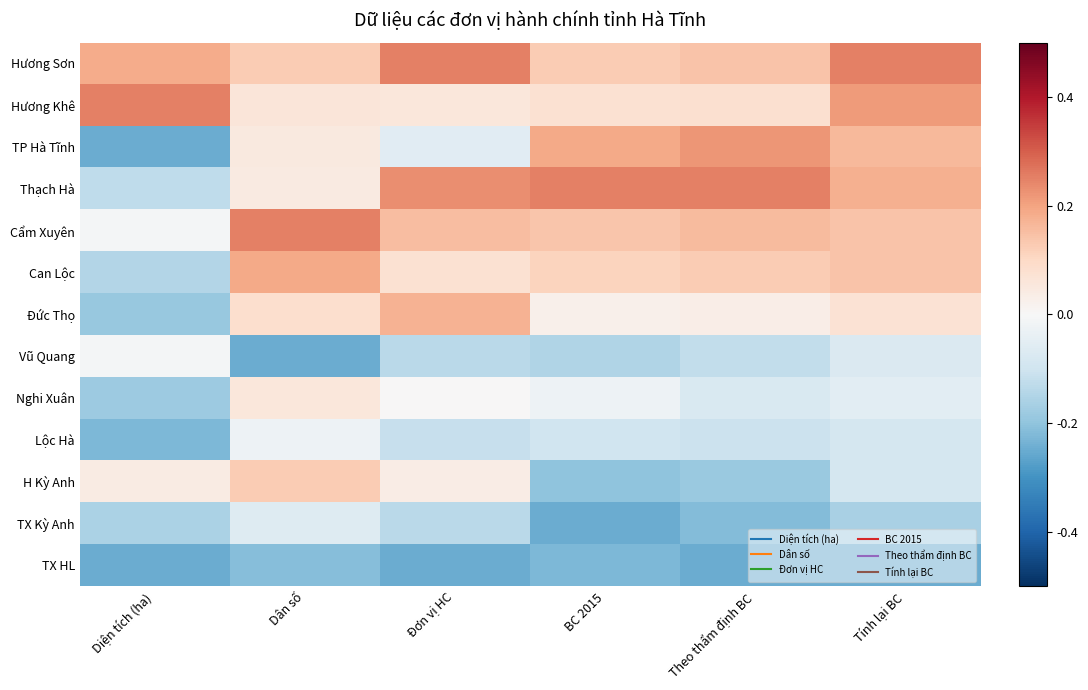

Reading left to right, extract all data points from this chart.

Hương Sơn: Diện tích (ha)=0.4	Dân số=0.3	Đơn vị HC=0.5	BC 2015=0.2	Theo thẩm định BC=0.3	Tính lại BC=0.5
Hương Khê: Diện tích (ha)=0.5	Dân số=0.1	Đơn vị HC=0.1	BC 2015=0.1	Theo thẩm định BC=0.2	Tính lại BC=0.4
TP Hà Tĩnh: Diện tích (ha)=-0.5	Dân số=0.1	Đơn vị HC=-0.1	BC 2015=0.4	Theo thẩm định BC=0.4	Tính lại BC=0.3
Thạch Hà: Diện tích (ha)=-0.3	Dân số=0.1	Đơn vị HC=0.5	BC 2015=0.5	Theo thẩm định BC=0.5	Tính lại BC=0.4
Cẩm Xuyên: Diện tích (ha)=-0.0	Dân số=0.5	Đơn vị HC=0.3	BC 2015=0.3	Theo thẩm định BC=0.3	Tính lại BC=0.3
Can Lộc: Diện tích (ha)=-0.3	Dân số=0.4	Đơn vị HC=0.2	BC 2015=0.2	Theo thẩm định BC=0.2	Tính lại BC=0.3
Đức Thọ: Diện tích (ha)=-0.4	Dân số=0.2	Đơn vị HC=0.3	BC 2015=0.1	Theo thẩm định BC=0.1	Tính lại BC=0.1
Vũ Quang: Diện tích (ha)=-0.0	Dân số=-0.5	Đơn vị HC=-0.3	BC 2015=-0.3	Theo thẩm định BC=-0.2	Tính lại BC=-0.1
Nghi Xuân: Diện tích (ha)=-0.4	Dân số=0.1	Đơn vị HC=0.0	BC 2015=-0.1	Theo thẩm định BC=-0.2	Tính lại BC=-0.1
Lộc Hà: Diện tích (ha)=-0.4	Dân số=-0.0	Đơn vị HC=-0.2	BC 2015=-0.2	Theo thẩm định BC=-0.2	Tính lại BC=-0.2
H Kỳ Anh: Diện tích (ha)=0.1	Dân số=0.3	Đơn vị HC=0.1	BC 2015=-0.4	Theo thẩm định BC=-0.4	Tính lại BC=-0.2
TX Kỳ Anh: Diện tích (ha)=-0.3	Dân số=-0.1	Đơn vị HC=-0.3	BC 2015=-0.5	Theo thẩm định BC=-0.4	Tính lại BC=-0.3
TX HL: Diện tích (ha)=-0.5	Dân số=-0.4	Đơn vị HC=-0.5	BC 2015=-0.5	Theo thẩm định BC=-0.5	Tính lại BC=-0.5